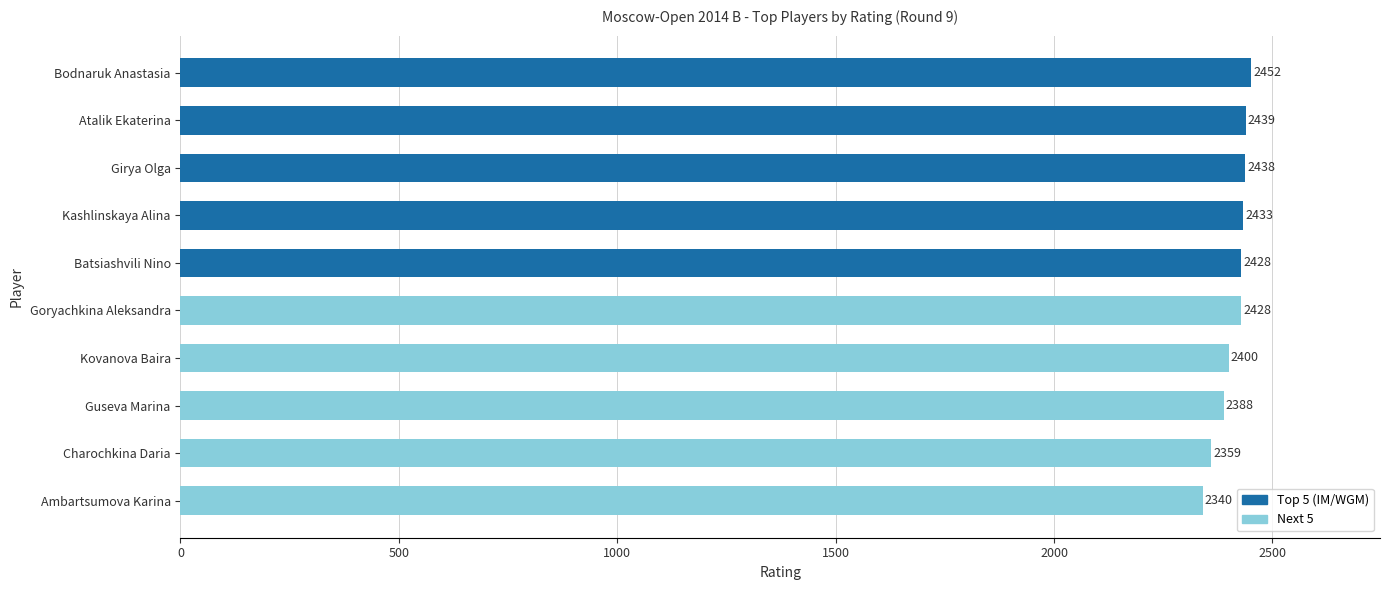

Reading top to bottom, extract all data points from this chart.

Bodnaruk Anastasia=2452	Atalik Ekaterina=2439	Girya Olga=2438	Kashlinskaya Alina=2433	Batsiashvili Nino=2428	Goryachkina Aleksandra=2428	Kovanova Baira=2400	Guseva Marina=2388	Charochkina Daria=2359	Ambartsumova Karina=2340